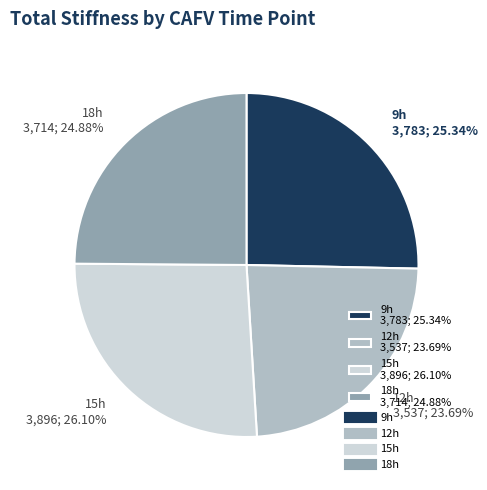

Is there a majority slice in this chart?

No